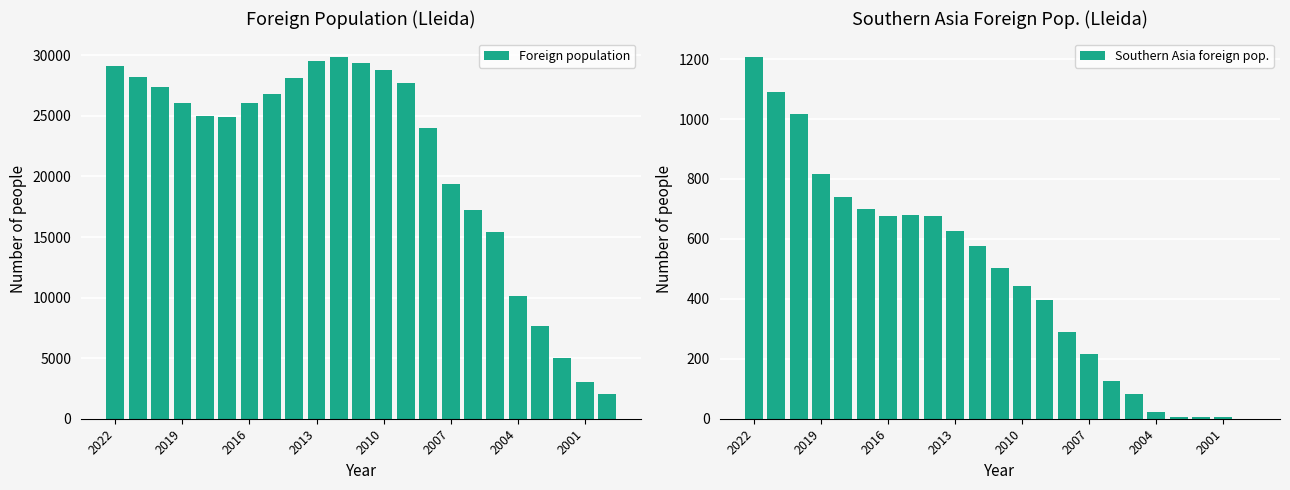

What is the average value of the Foreign population series?

21340